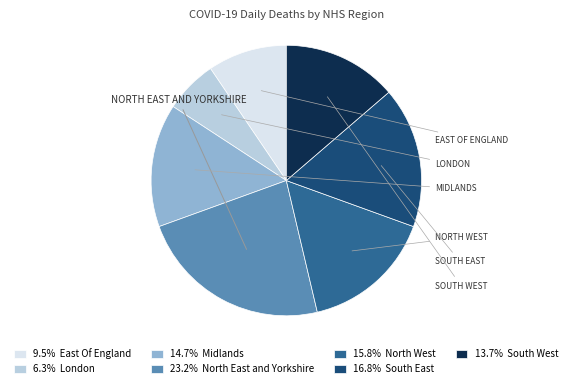

Combined, do 13.7% South West and 16.8% South East account for over 50%?

No